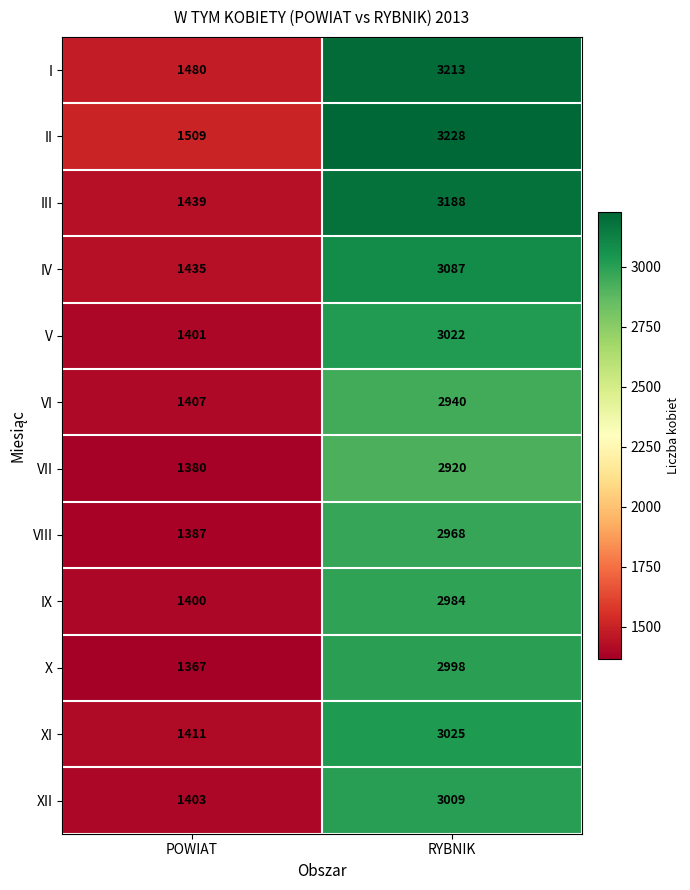

What is the smallest value displayed?

1367